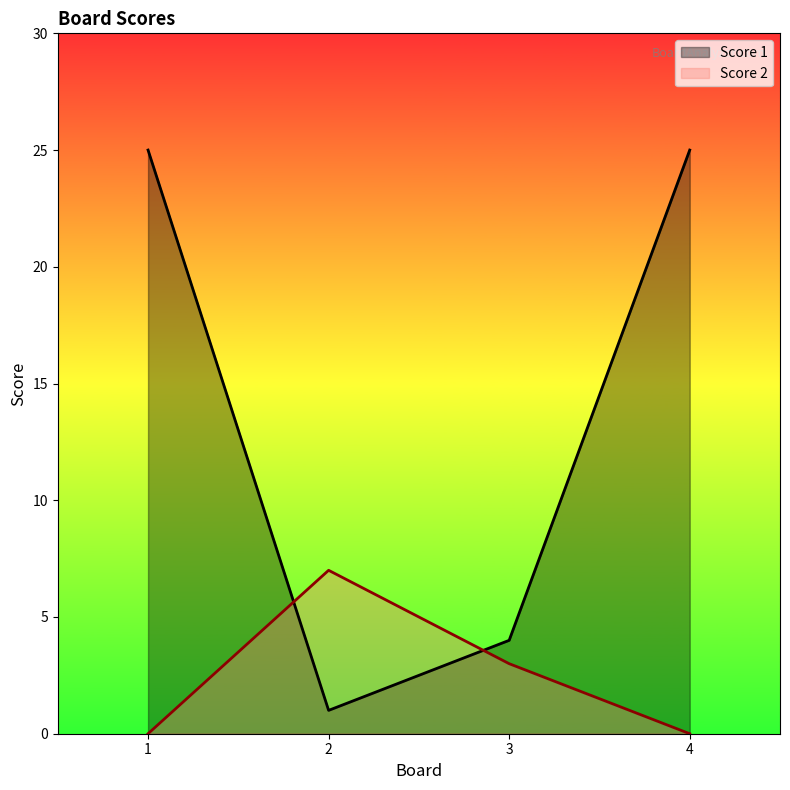

Reading right to left, extract all data points from this chart.

Score 1: 4=25	3=4	2=1	1=25
Score 2: 4=0	3=3	2=7	1=0